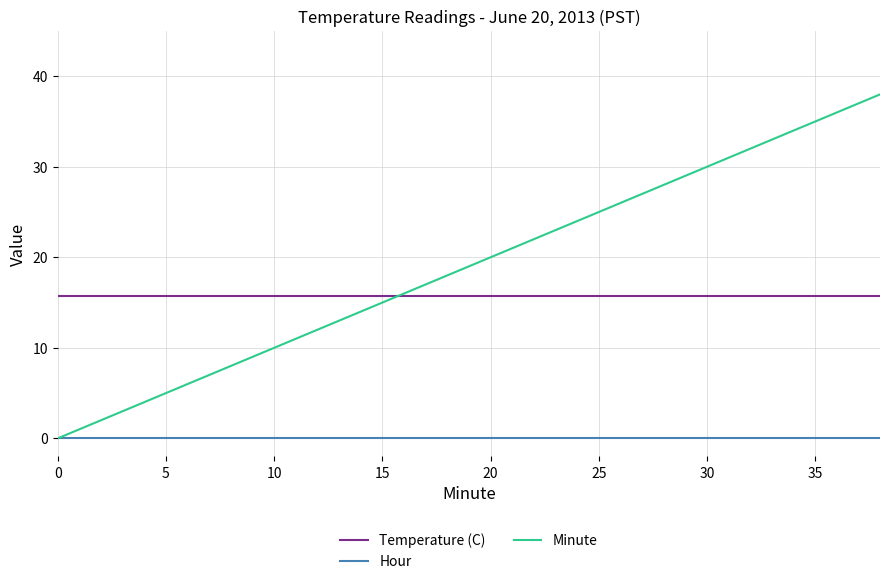

At how many categories does at least one series exceed 13?

20